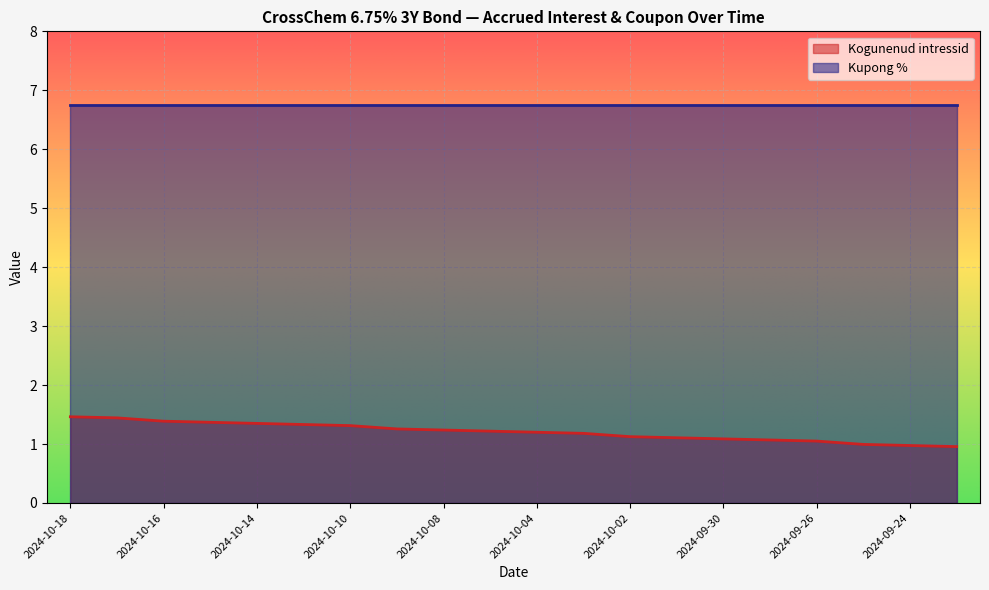

Reading right to left, extract all data points from this chart.

2024-09-23=1.0	2024-09-24=1.0	2024-09-25=1.0	2024-09-26=1.1	2024-09-27=1.1	2024-09-30=1.1	2024-10-01=1.1	2024-10-02=1.1	2024-10-03=1.2	2024-10-04=1.2	2024-10-07=1.2	2024-10-08=1.2	2024-10-09=1.3	2024-10-10=1.3	2024-10-11=1.3	2024-10-14=1.4	2024-10-15=1.4	2024-10-16=1.4	2024-10-17=1.4	2024-10-18=1.5